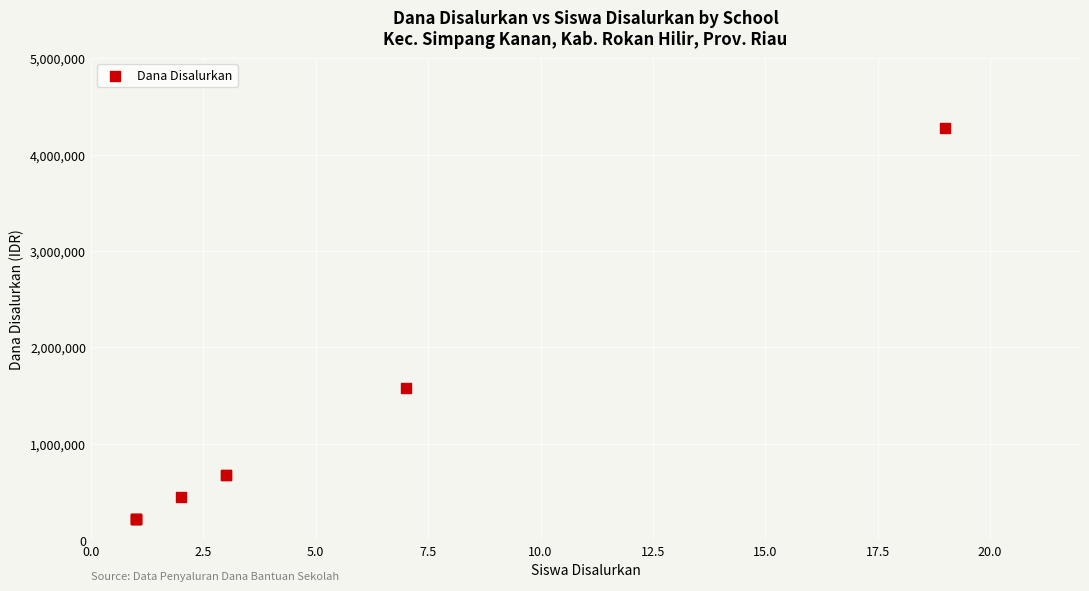

What Y value in the scatter plot is closest to 2250000?

1575000